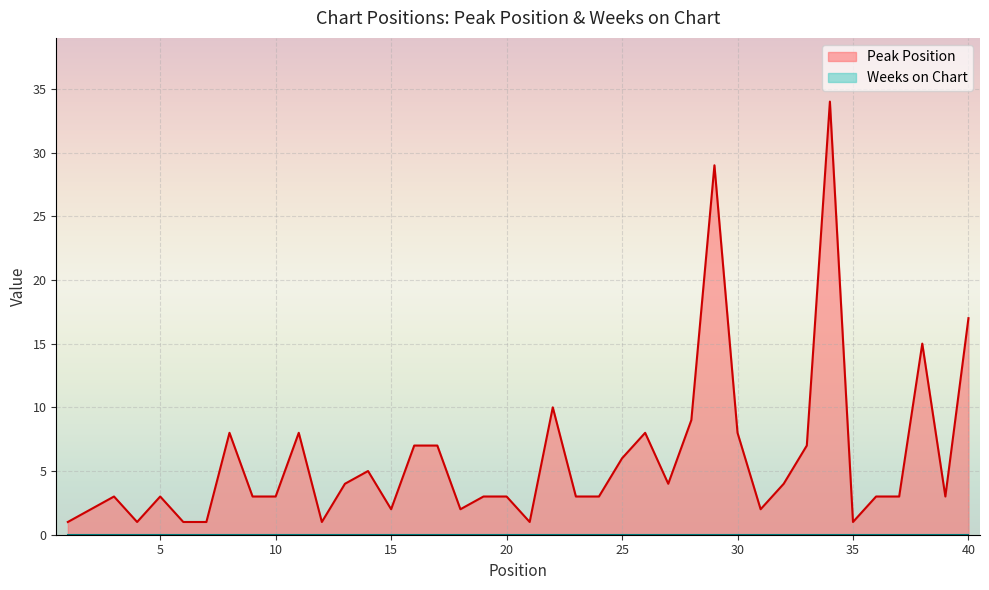

Reading left to right, list all the values displayed in this chart.

1=1	2=2	3=3	4=1	5=3	6=1	7=1	8=8	9=3	10=3	11=8	12=1	13=4	14=5	15=2	16=7	17=7	18=2	19=3	20=3	21=1	22=10	23=3	24=3	25=6	26=8	27=4	28=9	29=29	30=8	31=2	32=4	33=7	34=34	35=1	36=3	37=3	38=15	39=3	40=17